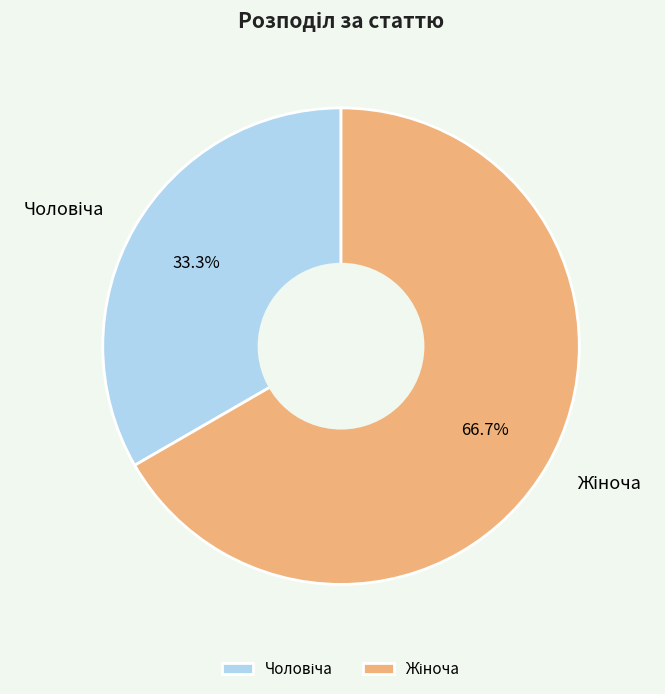

Is there any slice that represents more than half of the pie?

Yes